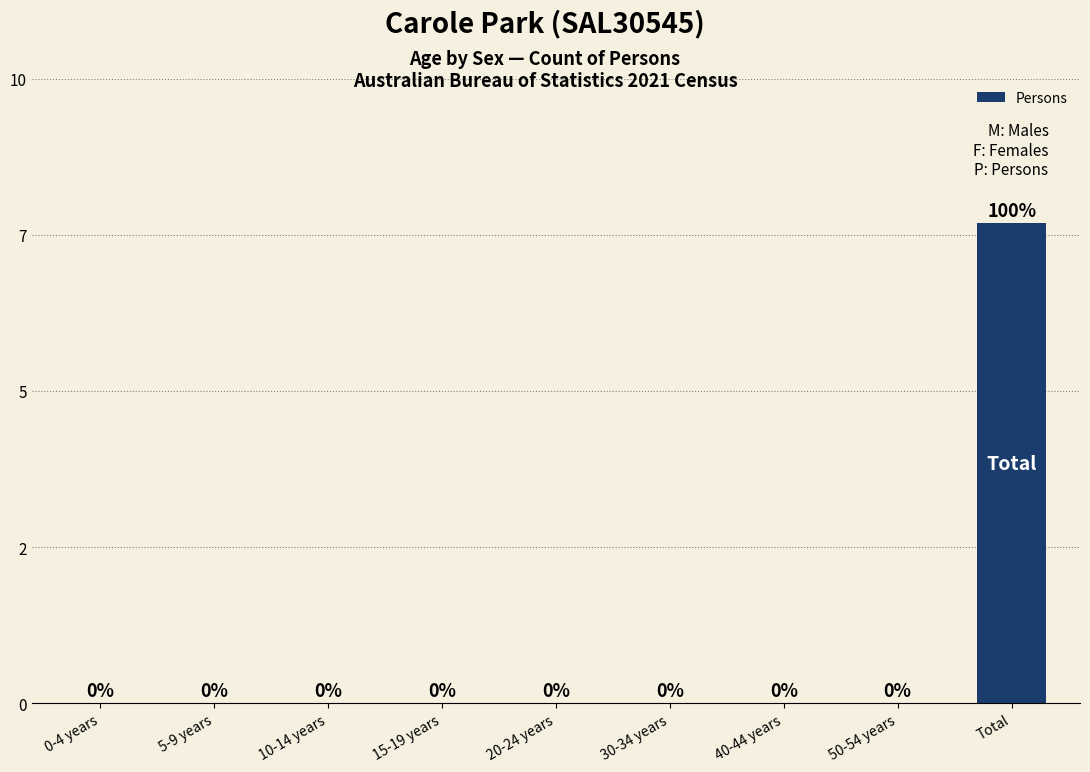

Which label corresponds to the smallest value in the chart?

0-4 years